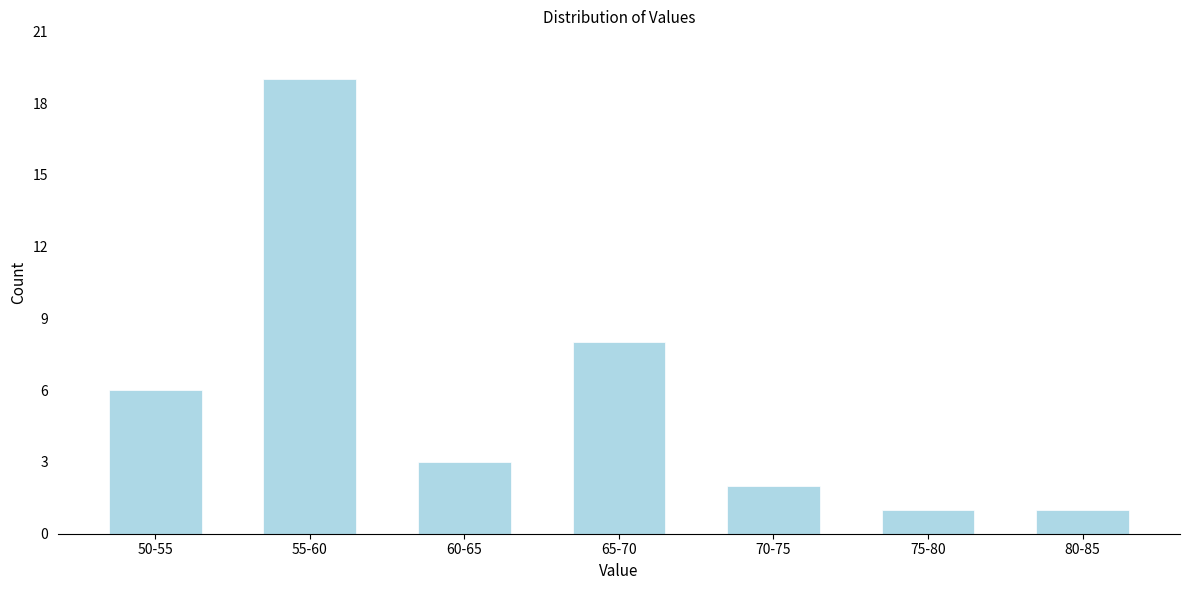

Reading left to right, transcribe all the data shown in this chart.

50-55=6	55-60=19	60-65=3	65-70=8	70-75=2	75-80=1	80-85=1